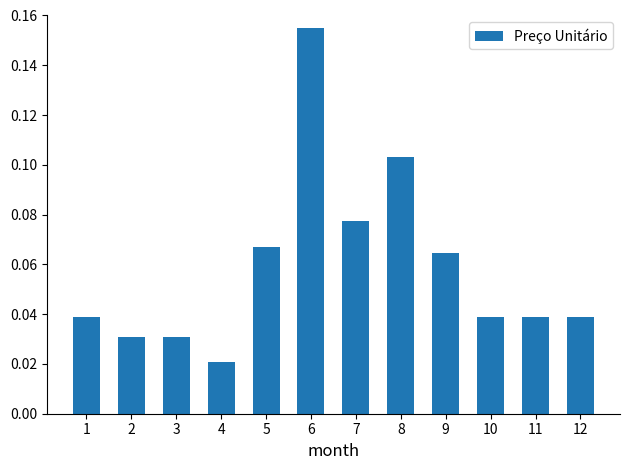

Which category has the highest value across all series?

6